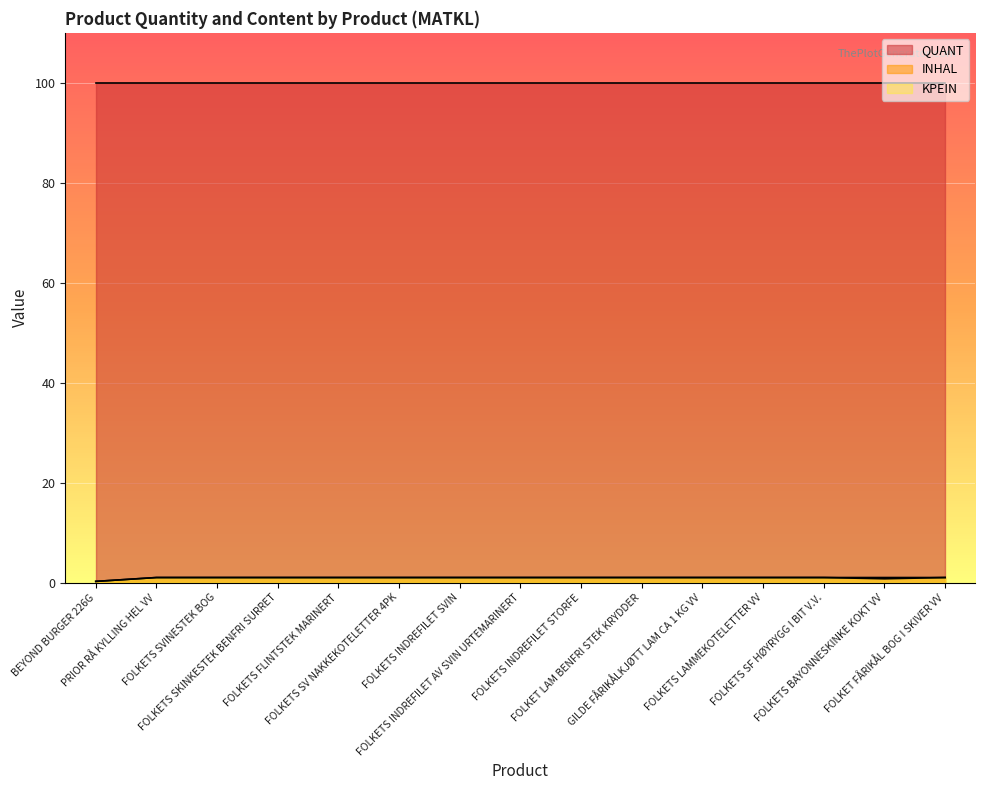

What is the maximum value for QUANT?

100.0